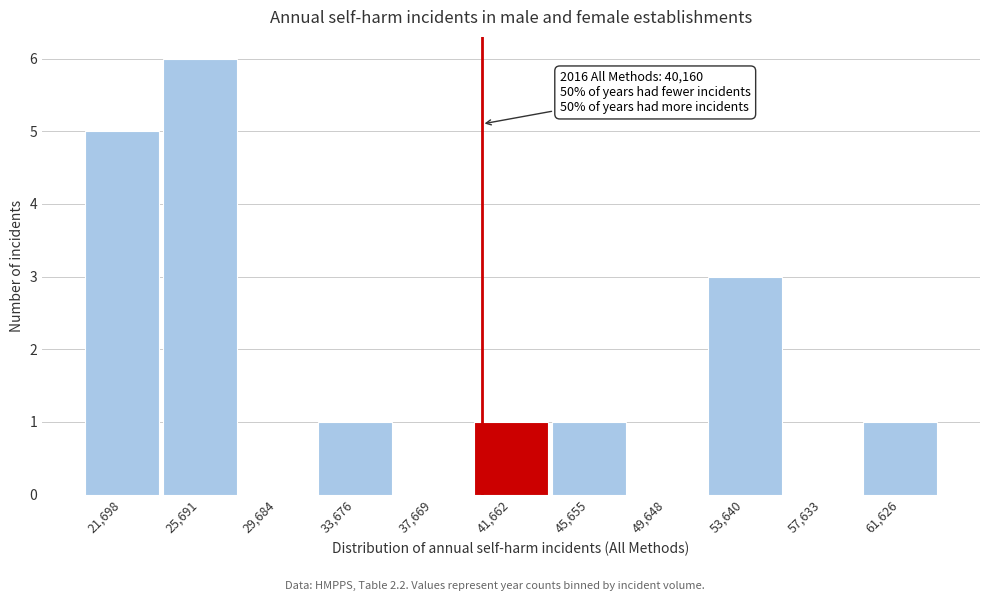

Reading left to right, list all the values displayed in this chart.

21,698=5	25,691=6	29,684=0	33,676=1	37,669=0	41,662=1	45,655=1	49,648=0	53,640=3	57,633=0	61,626=1